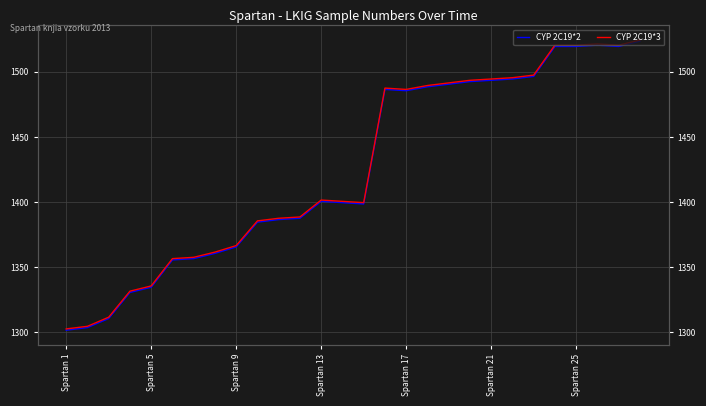

How many values in the CYP 2C19*2 series exceed 1400?

14